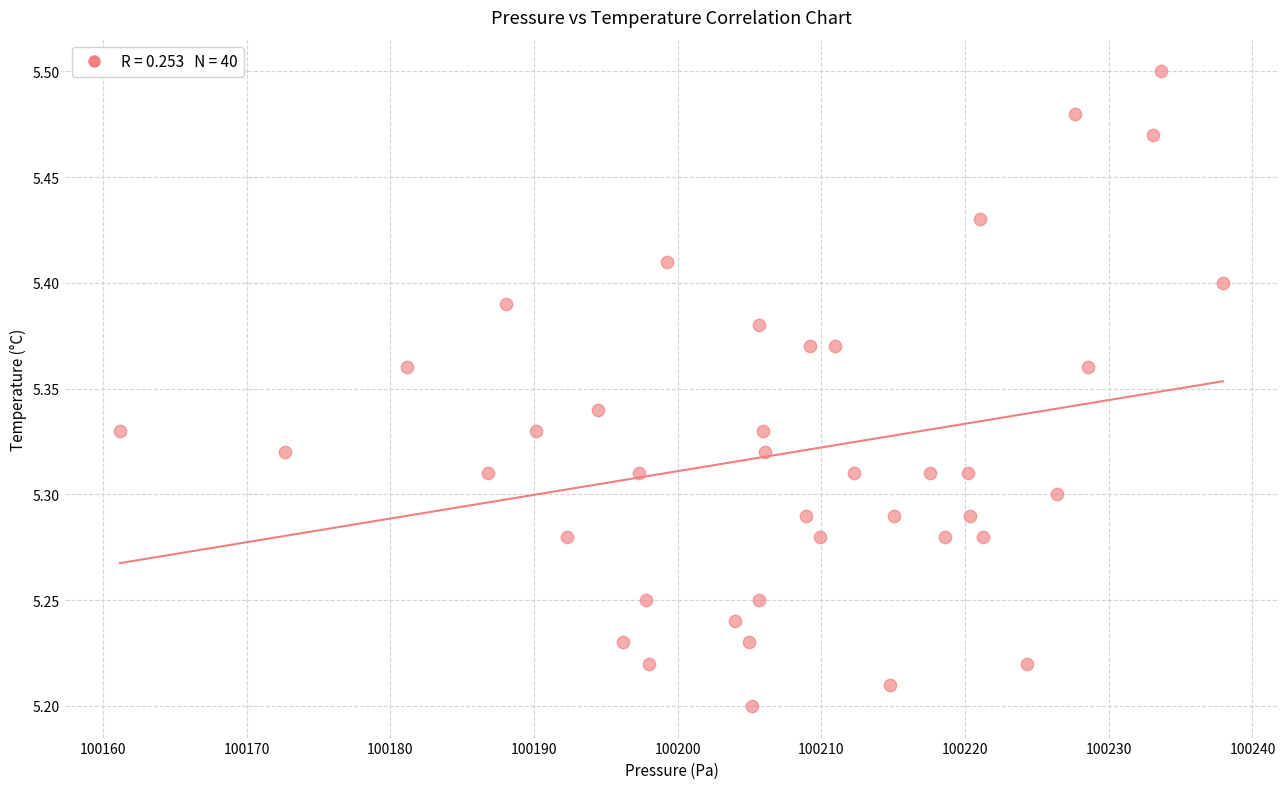

What is the range of X values (max minus min)?

76.8